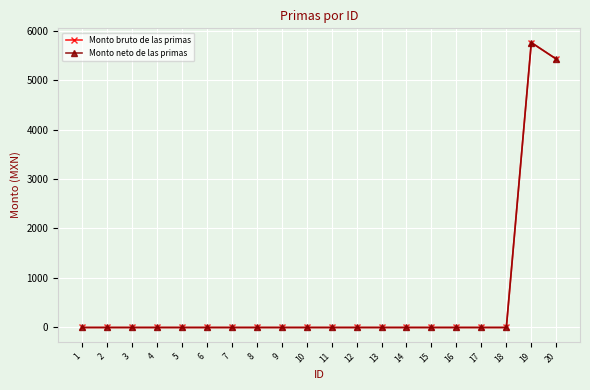

Which has a higher value, 9 or 1?

9